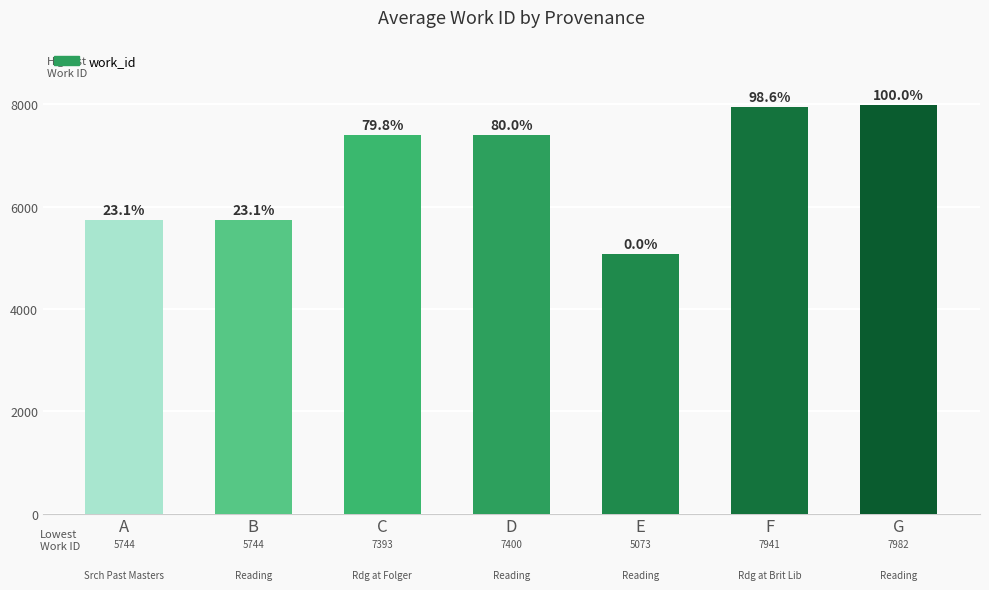

Reading right to left, what are all the values shown in this chart?

G=7982	F=7941	E=5073	D=7400	C=7393	B=5744	A=5744